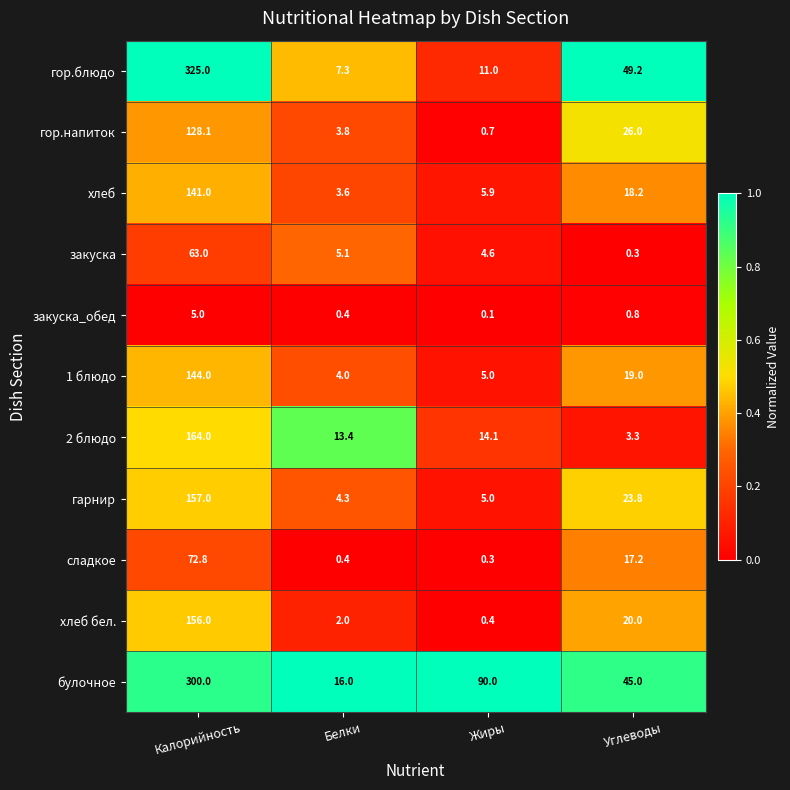

What is the spread (max minus min) of values at Калорийность?

320.0